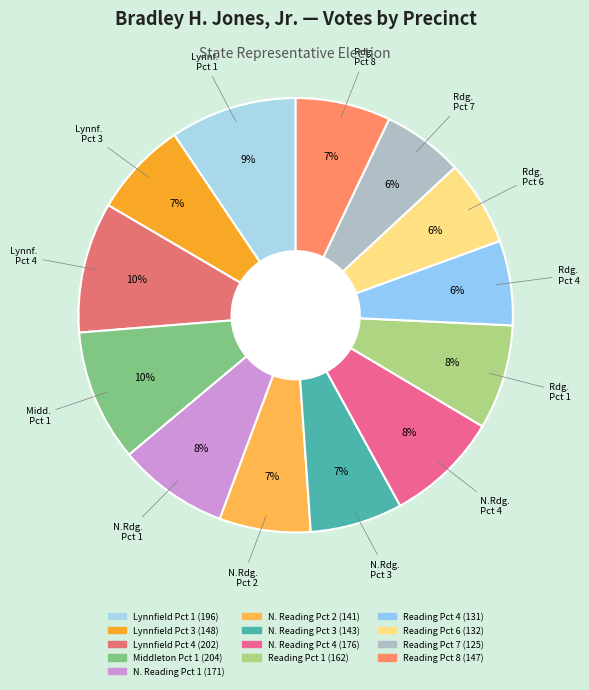

Does Lynnfield Pct 3 represent more than half of the total?

No